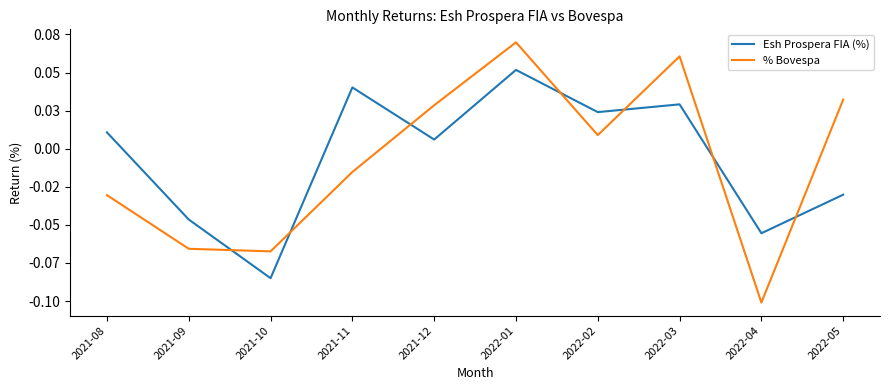

What are all the series names shown in the legend?

Esh Prospera FIA (%), % Bovespa